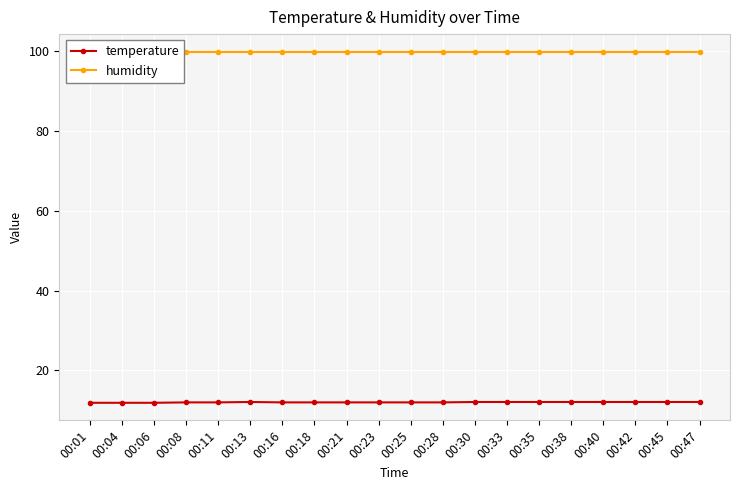

What is the sum of the temperature values at 00:42 and 00:13?

24.2